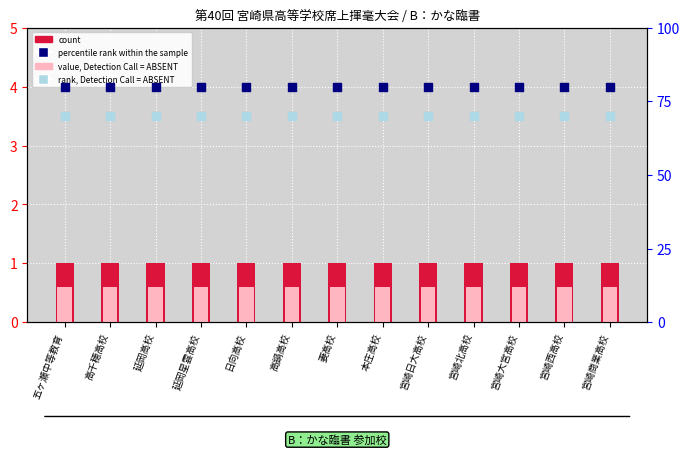

Which series contains the highest Y value?

percentile rank within the sample